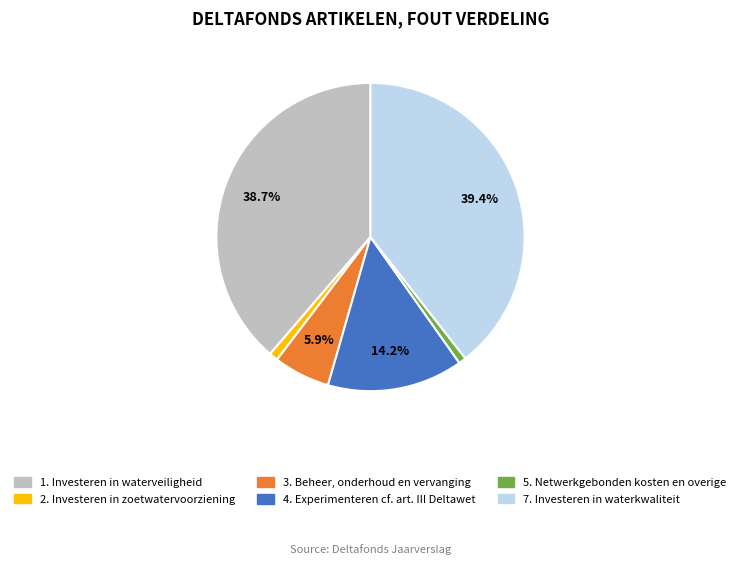

What is the largest slice in the pie chart?

7. Investeren in waterkwaliteit